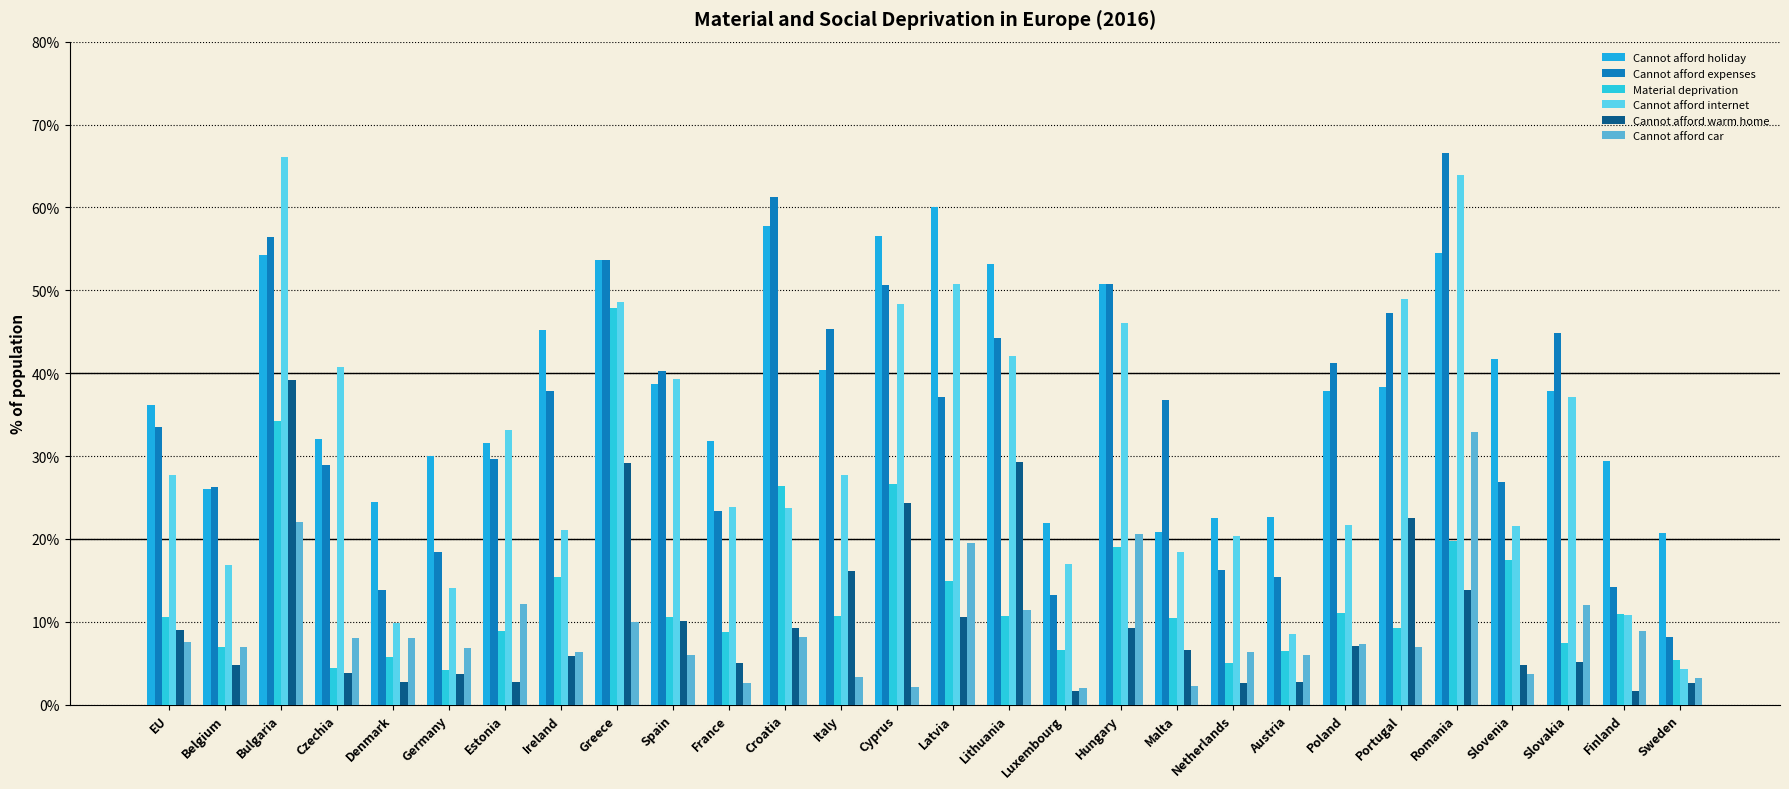

Which series has the largest total across all categories?

Cannot afford holiday